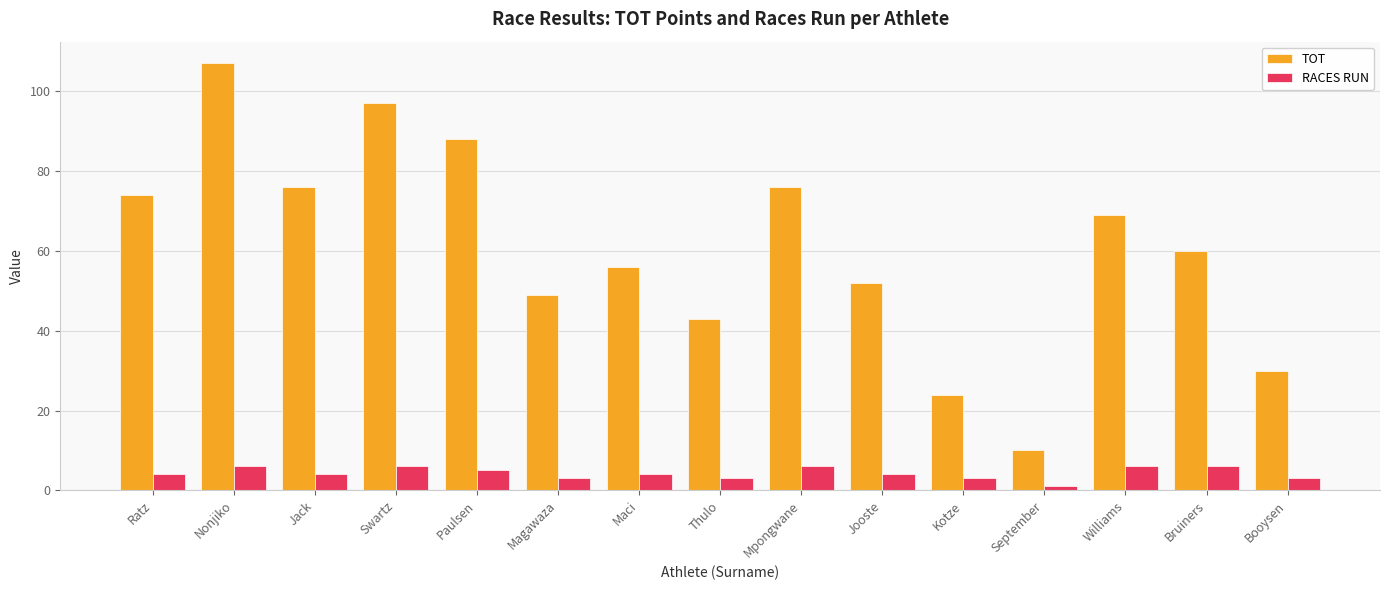

How many distinct data groups are displayed?

2